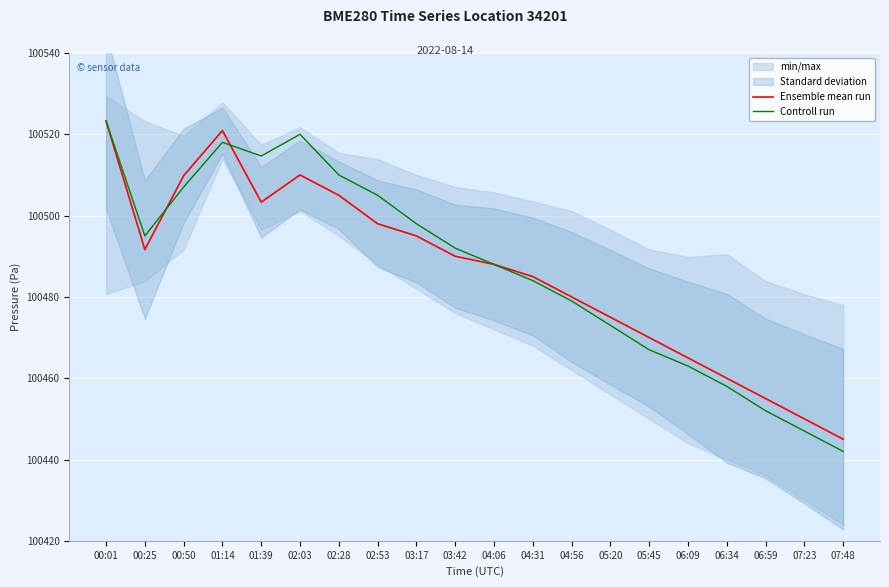

At which category does Controll run reach its first local peak?

01:14